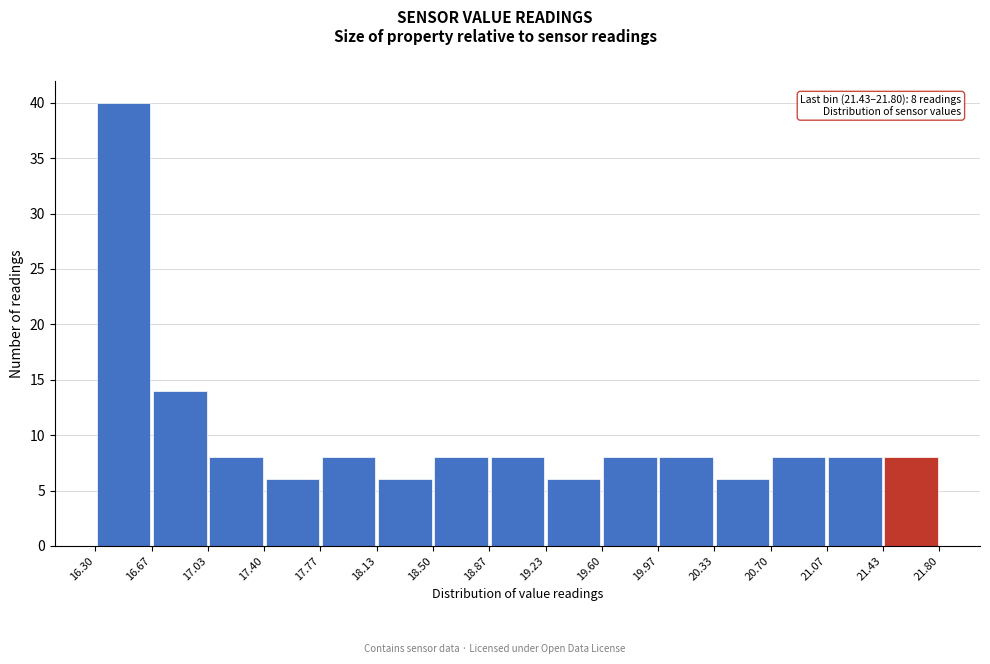

Which range on the x-axis has the tallest bar?

16.30 to 16.67